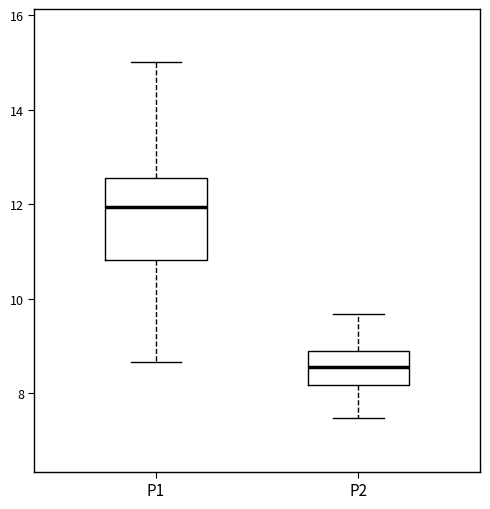

Reading left to right, transcribe this box plot: for each box, give where its median line is, the range the box spans, and where its two whiskers end, as read against the y-axis. The values are not printed on the chart, so give them approximately, as read against the axis.

P1: median 12.0, box 10.8 to 12.6, whiskers 8.6 to 15.0
P2: median 8.6, box 8.2 to 8.8, whiskers 7.4 to 9.6